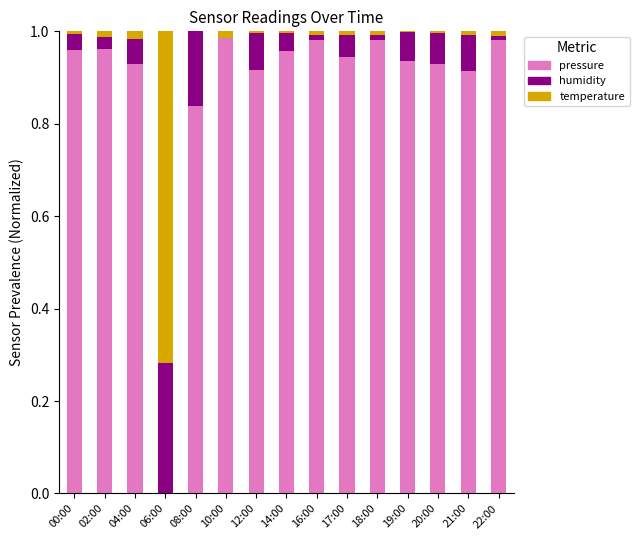

Which series changed the most between 04:00 and 22:00?

pressure